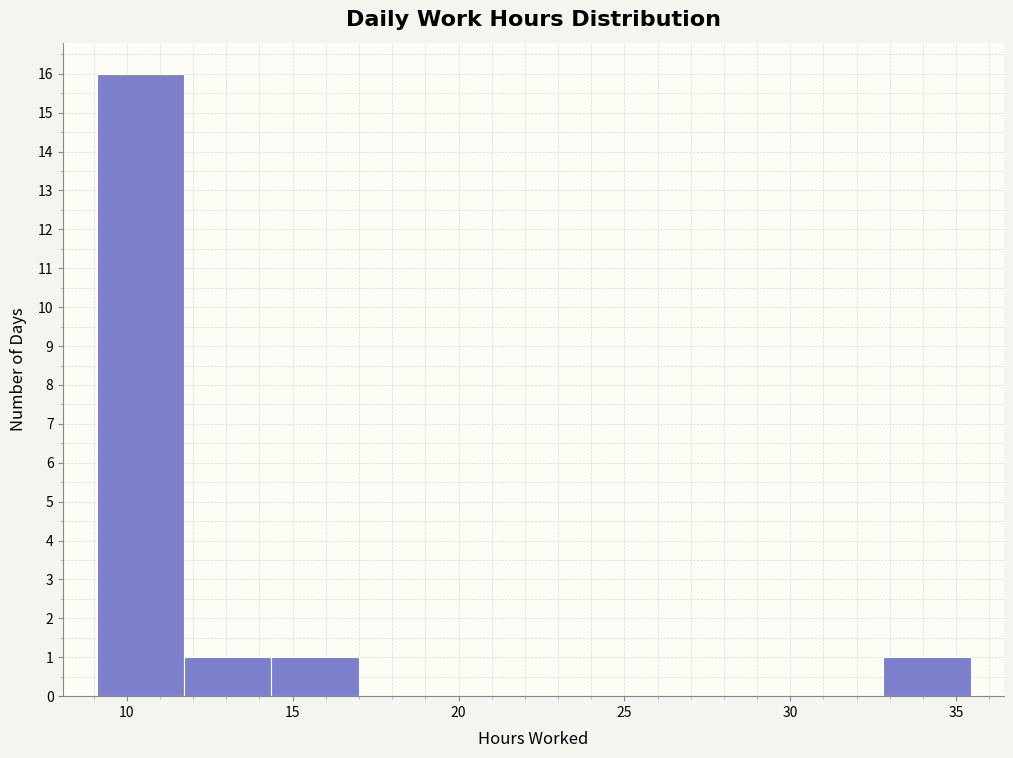

How tall is the bar that spans 33.0 to 35.5 on the x-axis? Neither the bar edges nor the heights are printed on the chart, so give them approximately, as read against the axes.

1